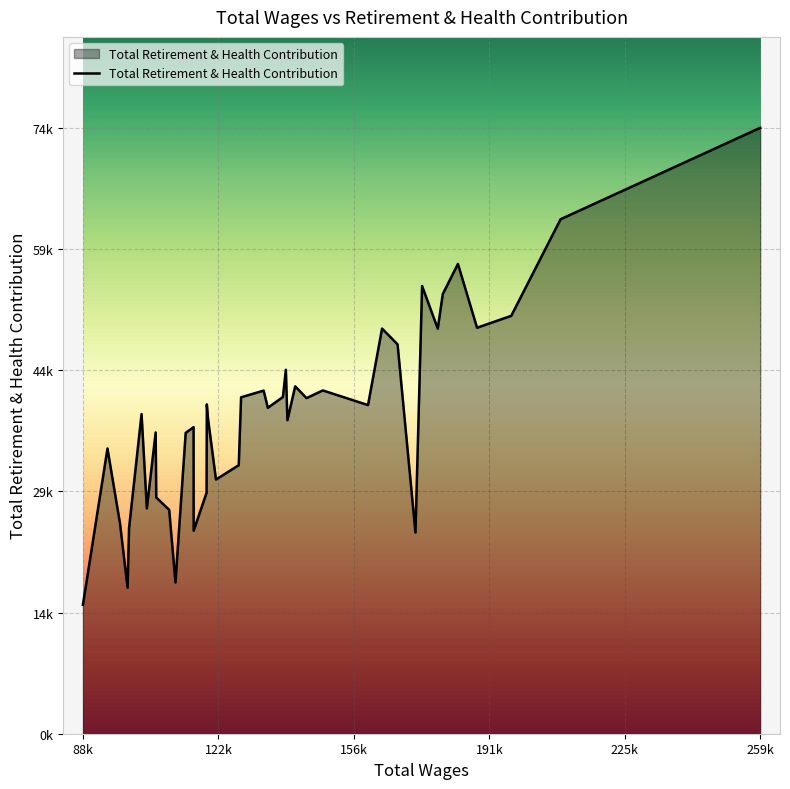

What is the label of the 20th point from the right?

128336.0